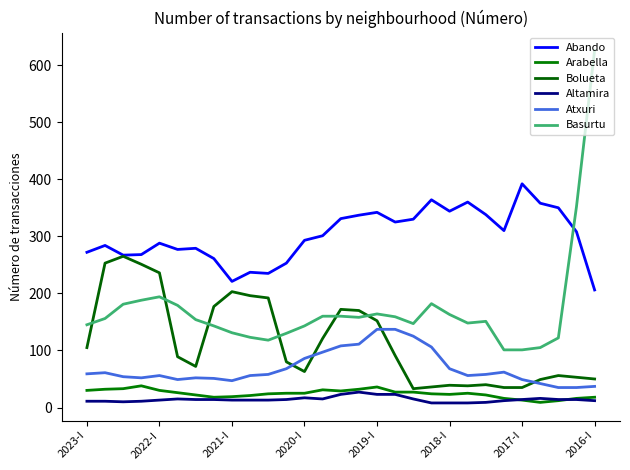

What is the difference between the maximum and minimum values in the Arabella series?

29